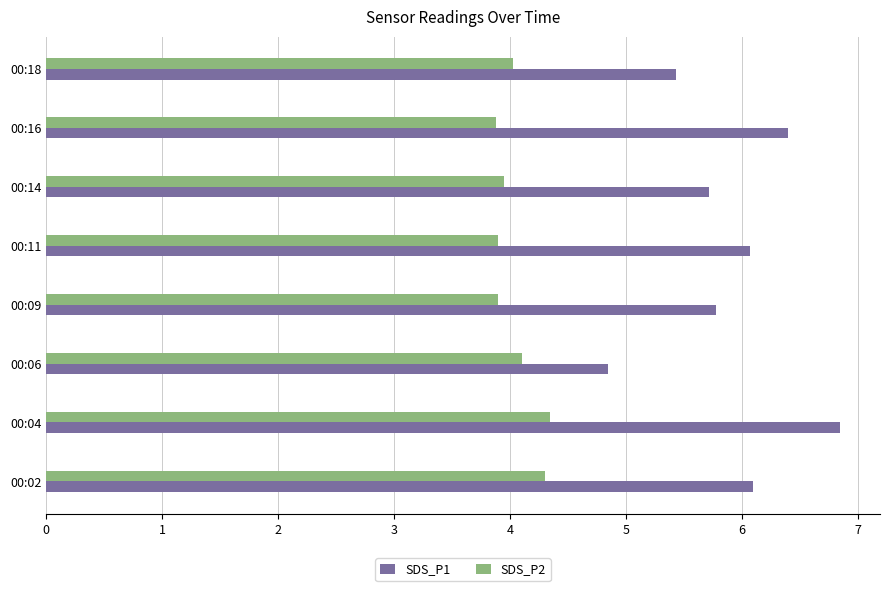

Rank the series by their average value, from lowest to highest.

SDS_P2, SDS_P1